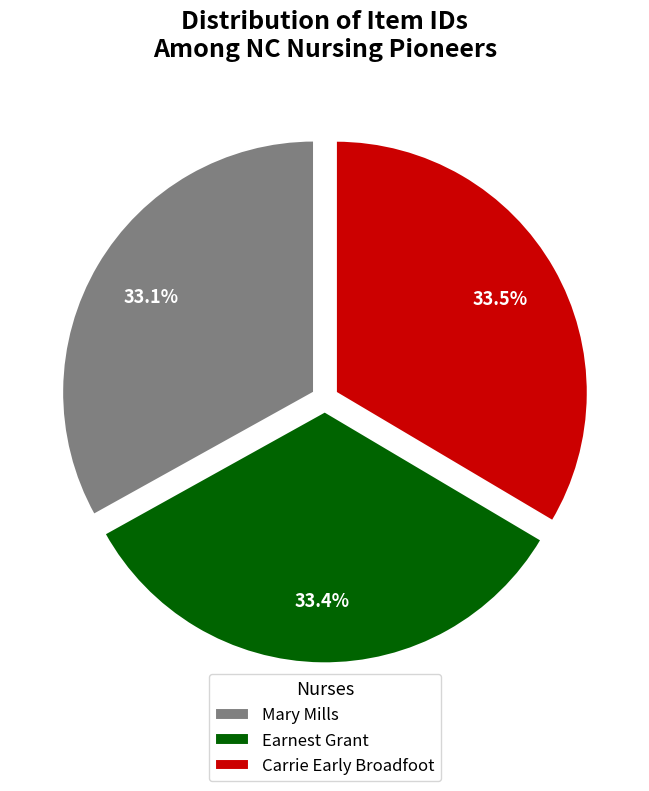

Does Carrie Early Broadfoot account for over 50% of the chart?

No